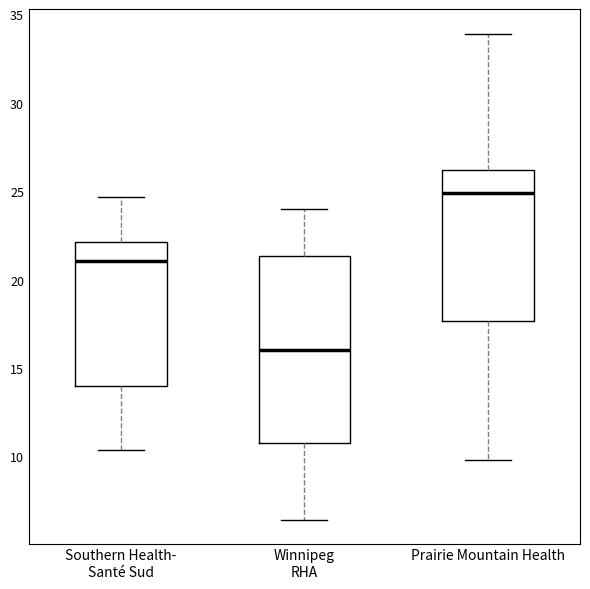

Reading left to right, read every box against the y-axis: the position of its median line, the range the box covers, and the ends of its whiskers. The values are not printed on the chart, so give them approximately, as read against the axis.

Southern Health- Santé Sud: median 21.0, box 14.0 to 22.0, whiskers 10.5 to 24.5
Winnipeg RHA: median 16.0, box 11.0 to 21.5, whiskers 6.5 to 24.0
Prairie Mountain Health: median 25.0, box 17.5 to 26.0, whiskers 10.0 to 34.0